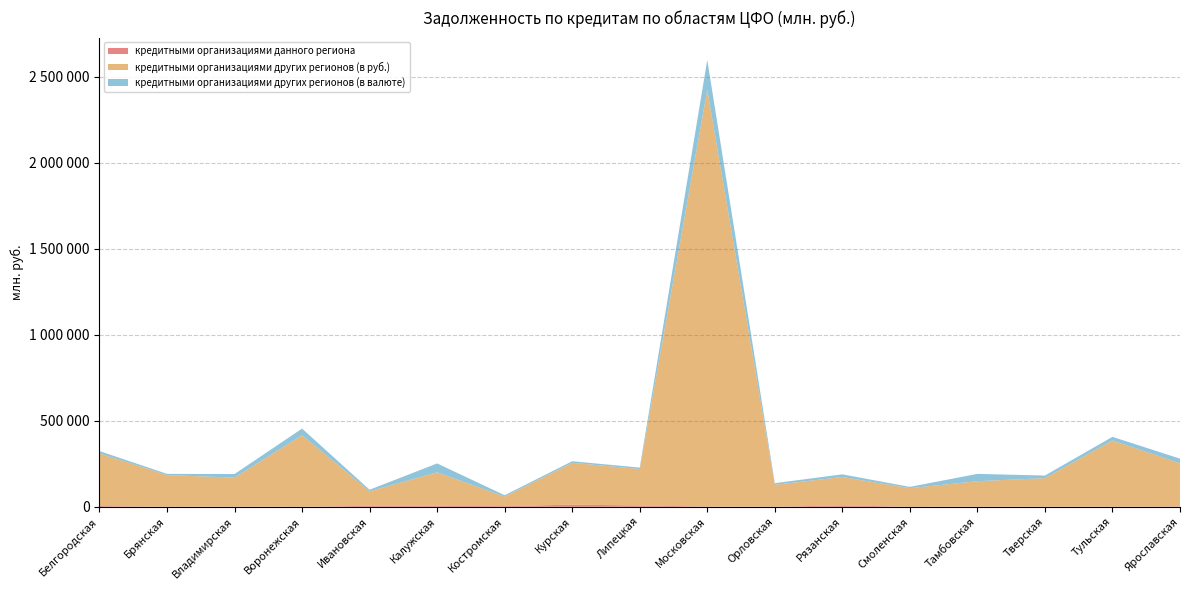

Reading left to right, list all the values displayed in this chart.

кредитными организациями данного региона: 4470	0	1698	0	5767	5372	3682	12447	7659	1353	0	8309	0	1373	433	1210	1794
кредитными организациями других регионов (в руб.): 305999	184265	167996	416253	84477	194982	55794	243462	211615	2423510	127979	164809	108361	147442	166238	384326	251198
кредитными организациями других регионов (в валюте): 13246	7057	20664	38272	8872	51706	7486	8901	8395	172800	9293	15408	7329	42479	14895	21112	26727